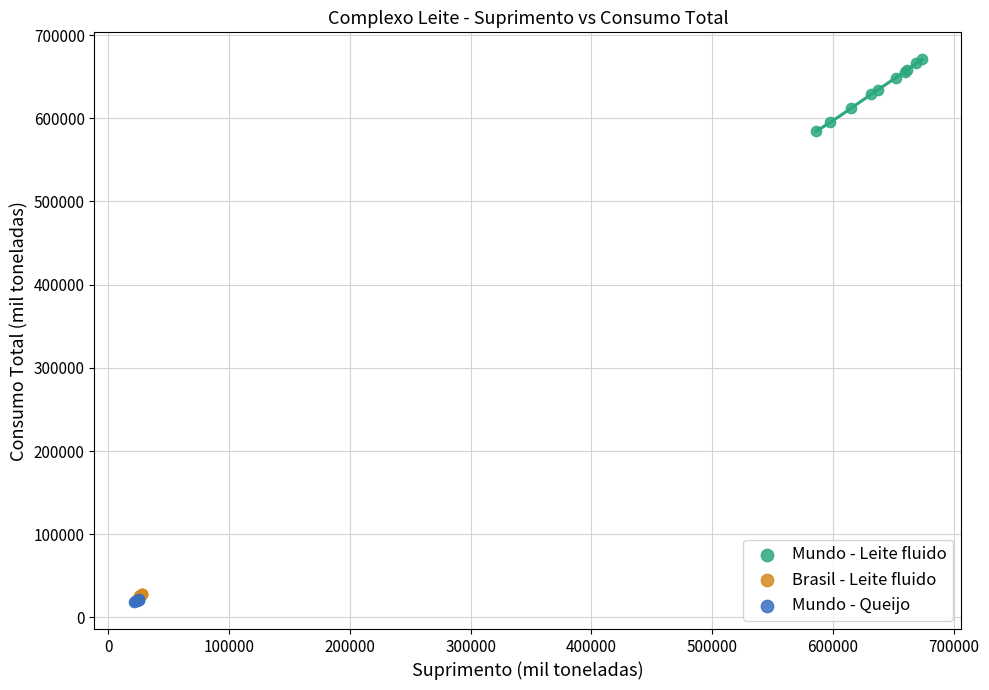

Which series has the largest Y range (max minus min)?

Mundo - Leite fluido